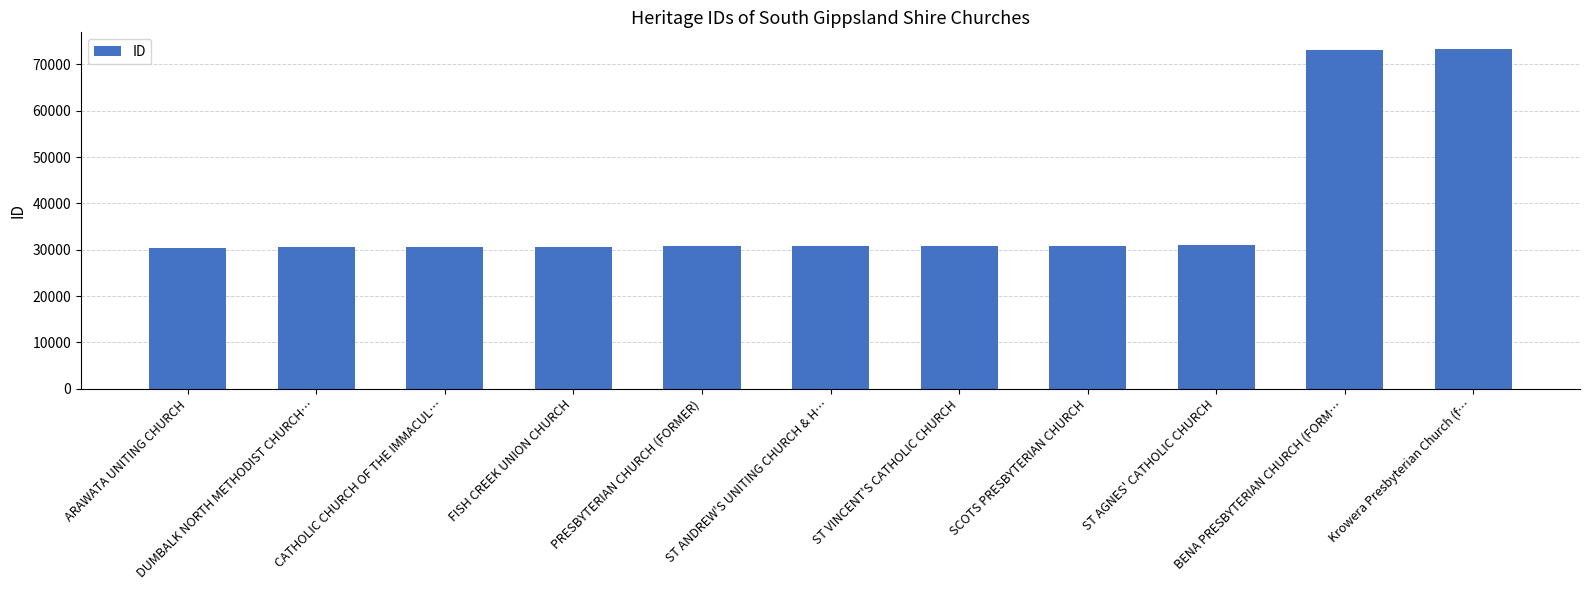

What is the change in value from FISH CREEK UNION CHURCH to BENA PRESBYTERIAN CHURCH (FORM…?

+42627